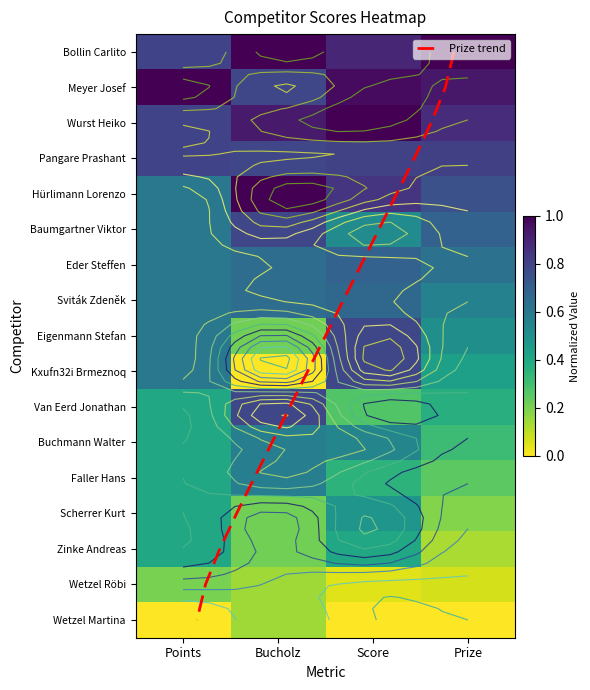

How many distinct data groups are displayed?

1